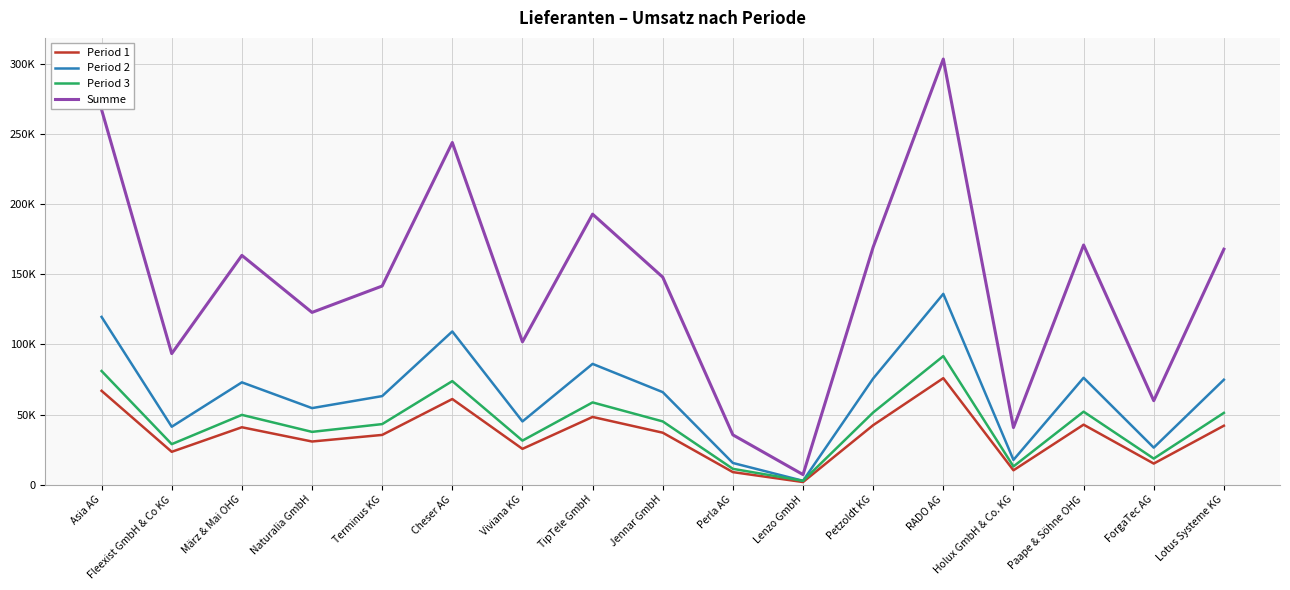

True or false: Period 2 and Period 1 intersect in this chart.

False